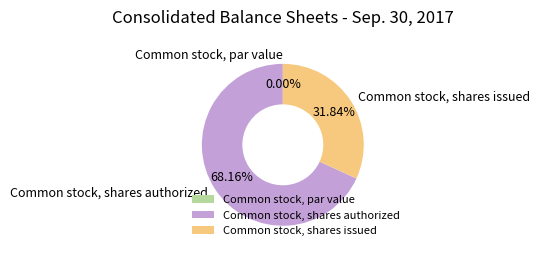

The Common stock, par value slice represents 0% of the pie. True or false?

True